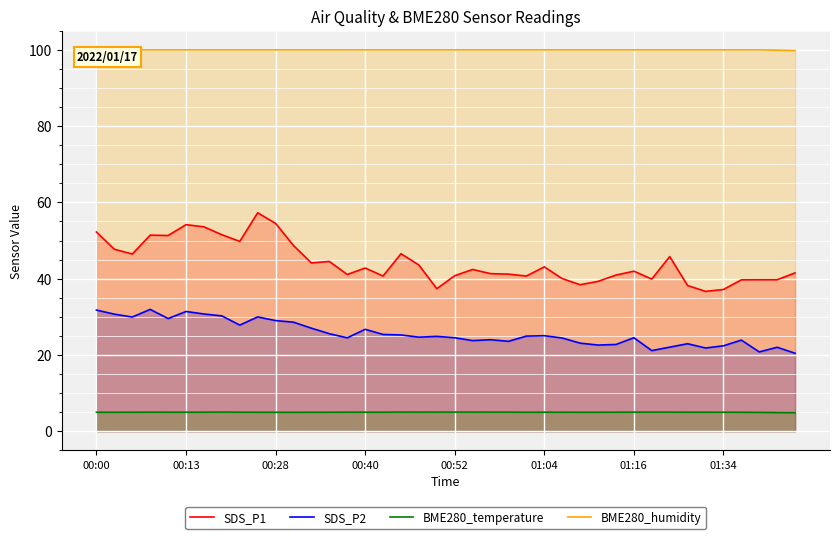

What are all the series names shown in the legend?

SDS_P1, SDS_P2, BME280_temperature, BME280_humidity